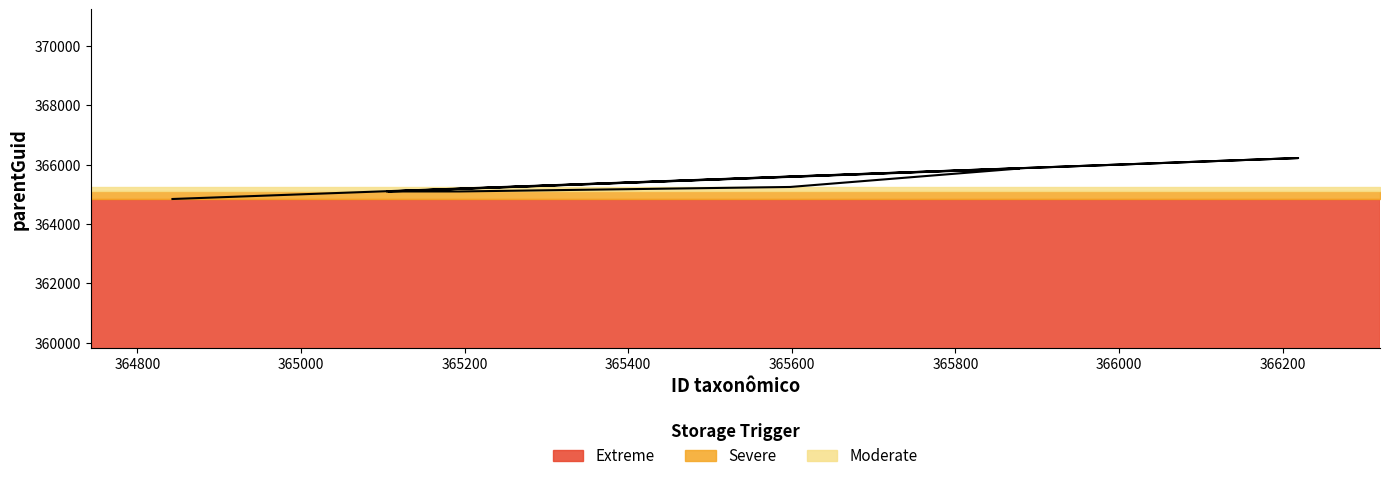

What is the difference between the maximum and minimum values?

1378